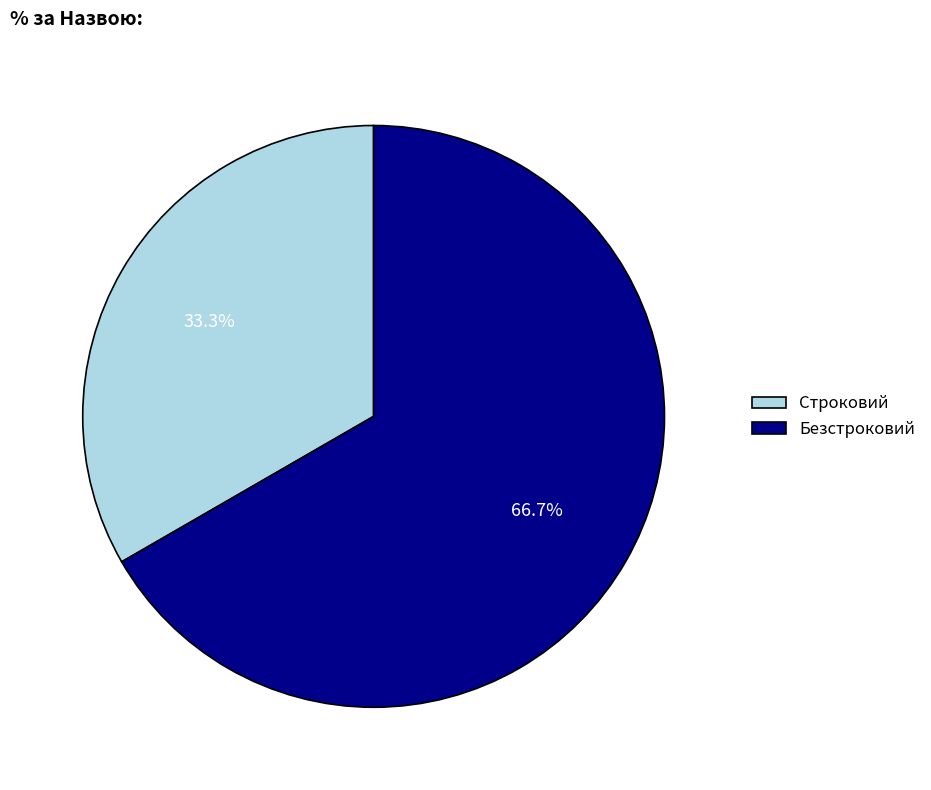

Is there a majority slice in this chart?

Yes